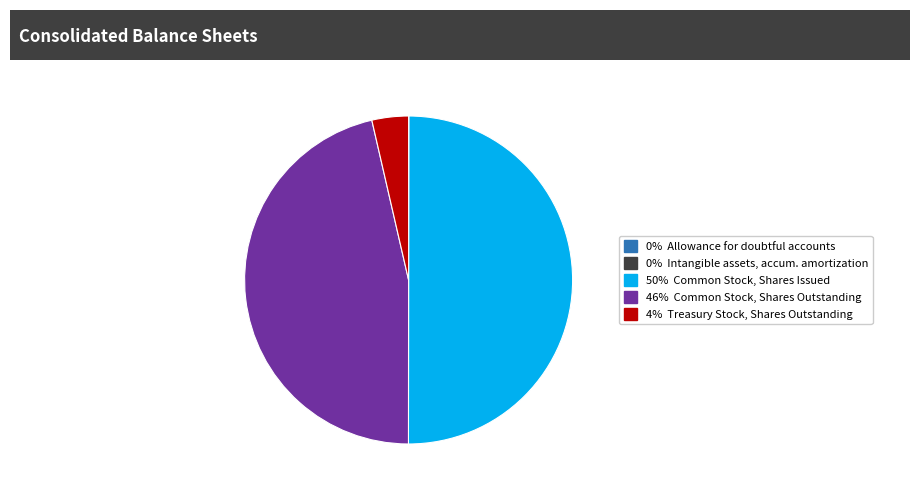

Which category has the smallest portion of the pie?

Allowance for doubtful accounts